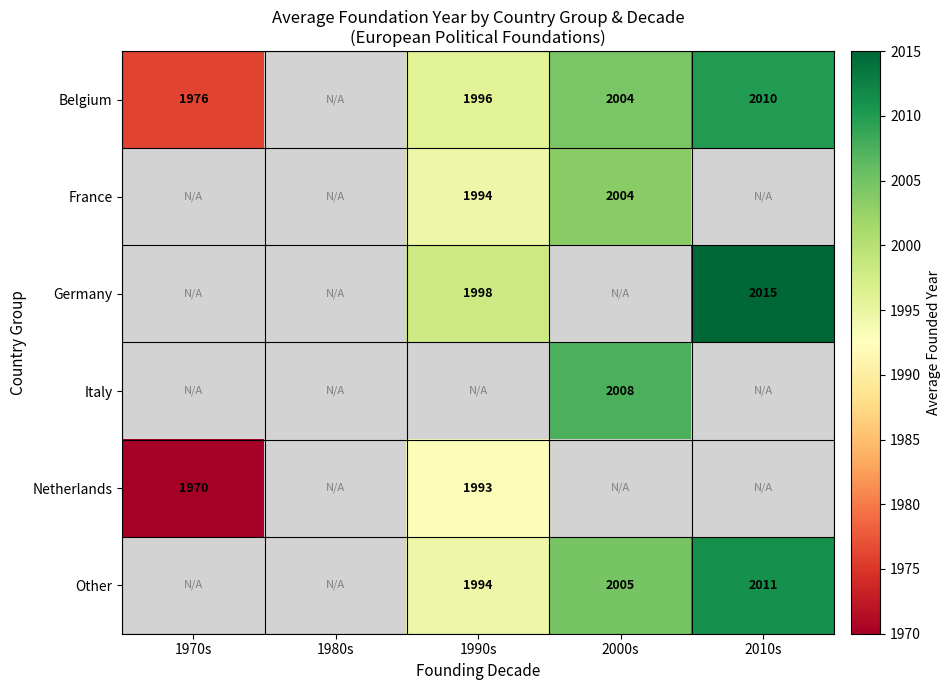

Is it true that Italy equals 2740 at 2000s?

False